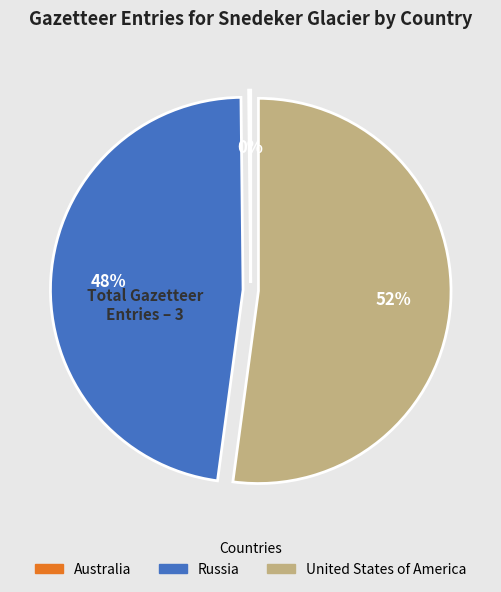

To the nearest percent, what is the average slice percentage?

33%